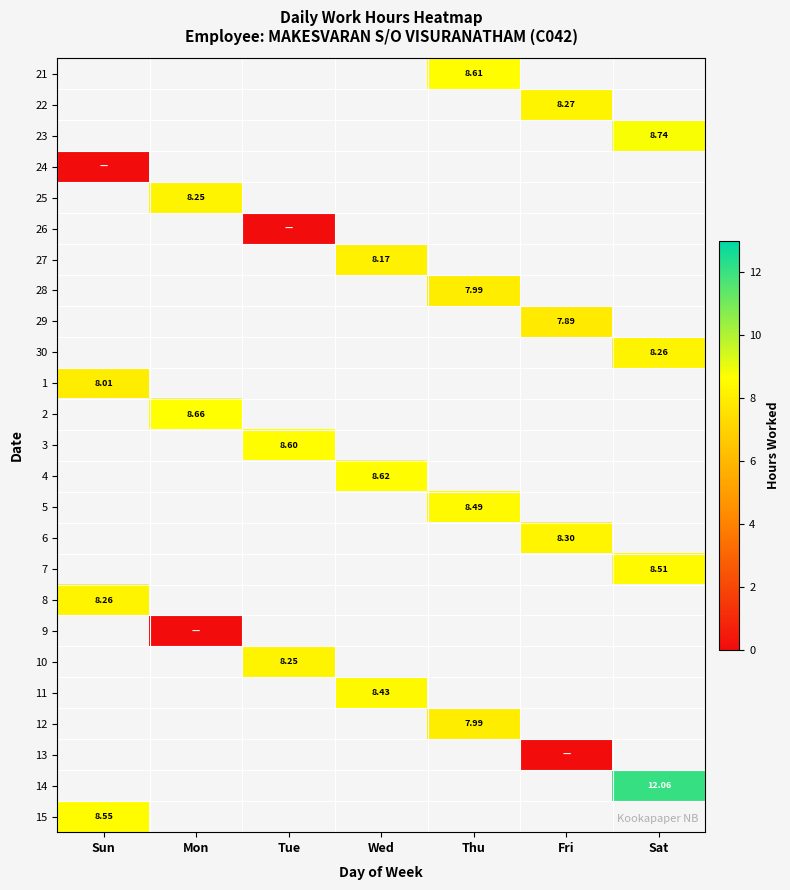

The 8 series shows 8.3 at Sun. True or false?

True